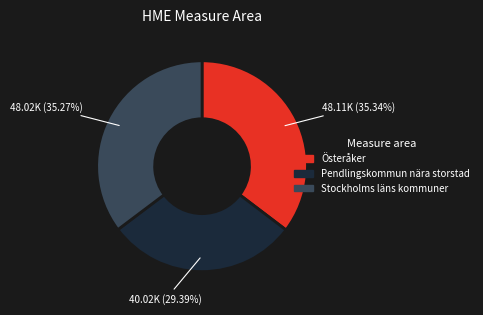

Is there any slice that represents more than half of the pie?

No